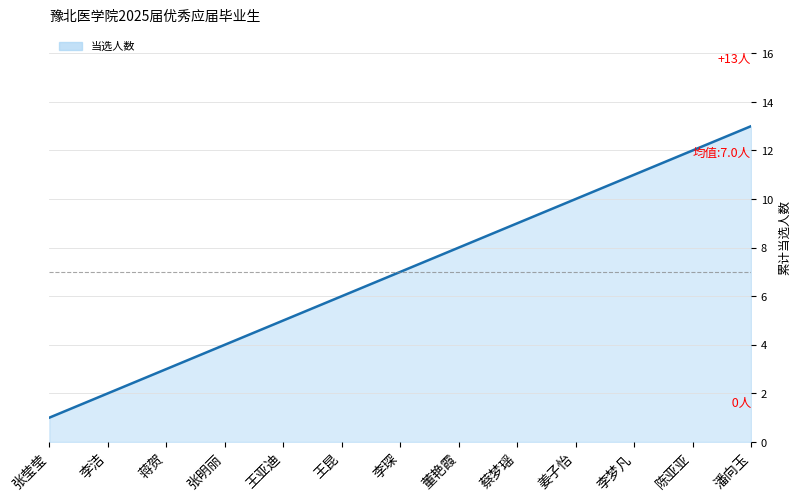

At which category does the chart reach its peak across all series?

潘向玉